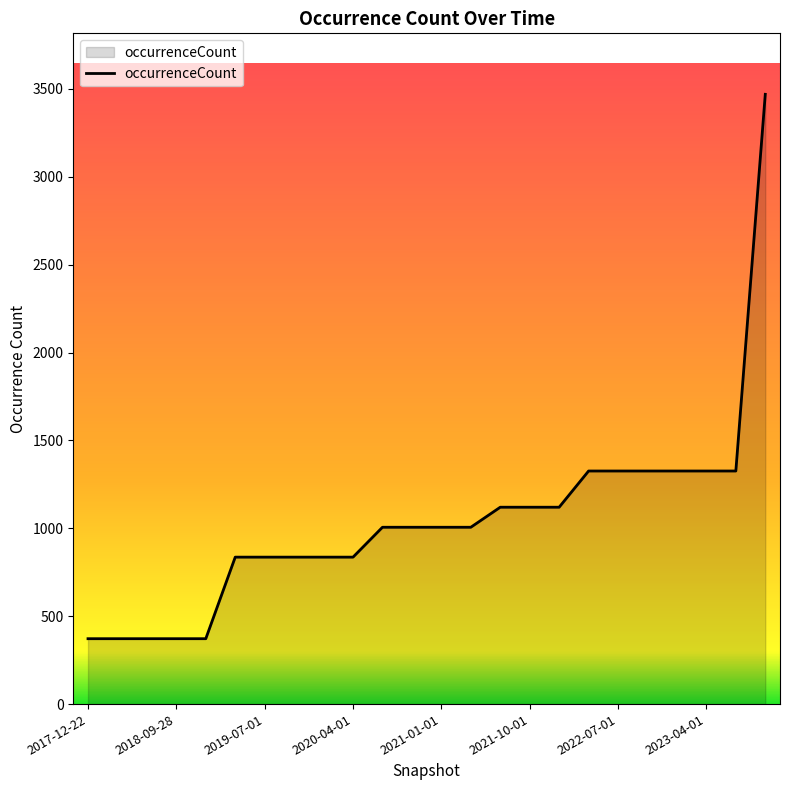

What is the difference between the maximum and minimum values?

3097